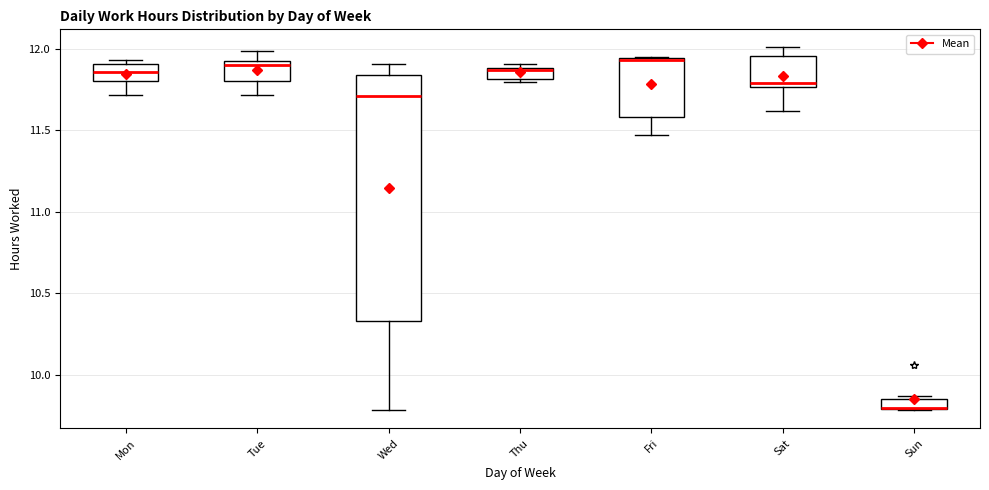

Where does the median line of the box for Thu sit on the y-axis? The values are not printed on the chart, so give them approximately, as read against the axis.

11.85